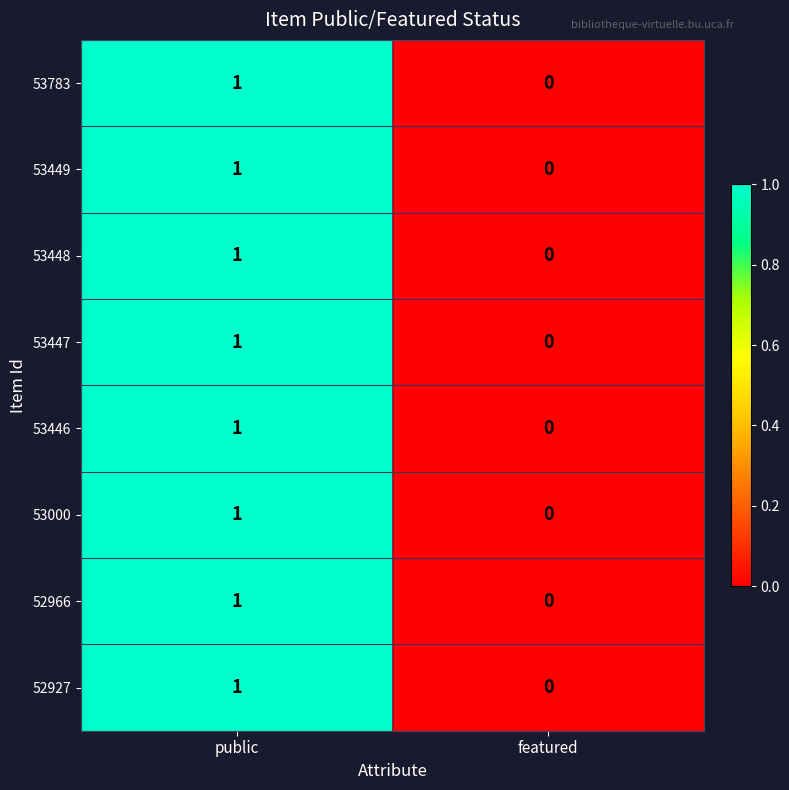

At which label is 53000 closest to 0?

featured